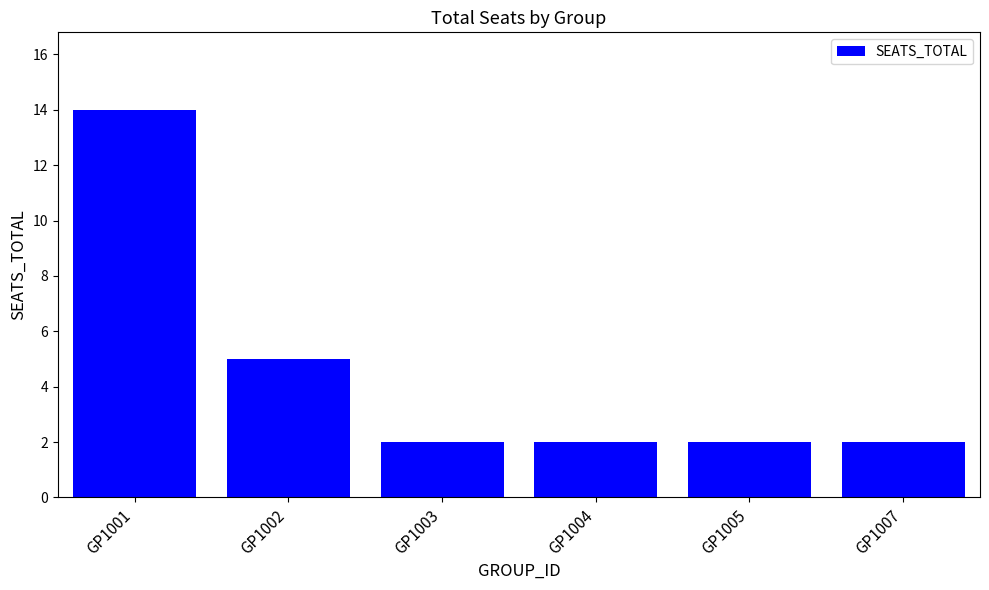

What is the change in value from GP1002 to GP1003?

-3